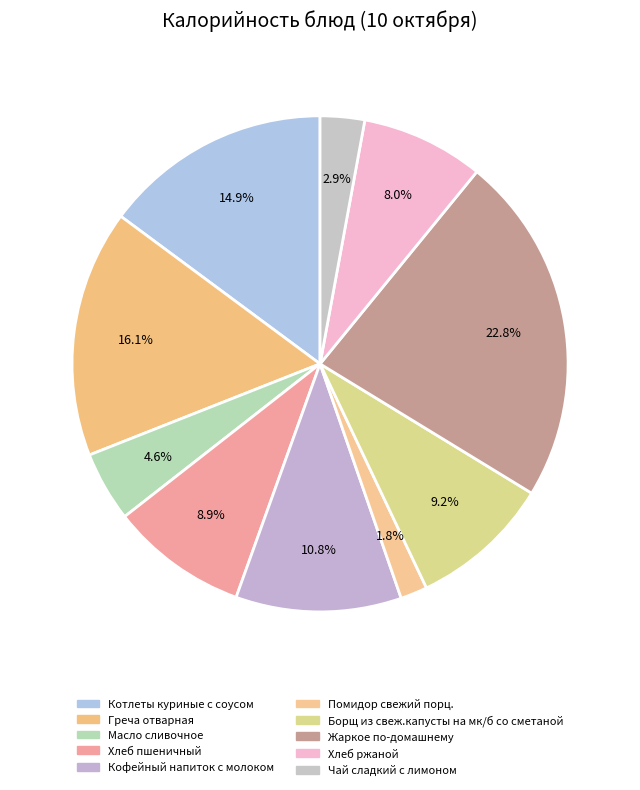

Approximately how many times larger is the value at Кофейный напиток с молоком compared to Борщ из свеж.капусты на мк/б со сметаной?

1.2